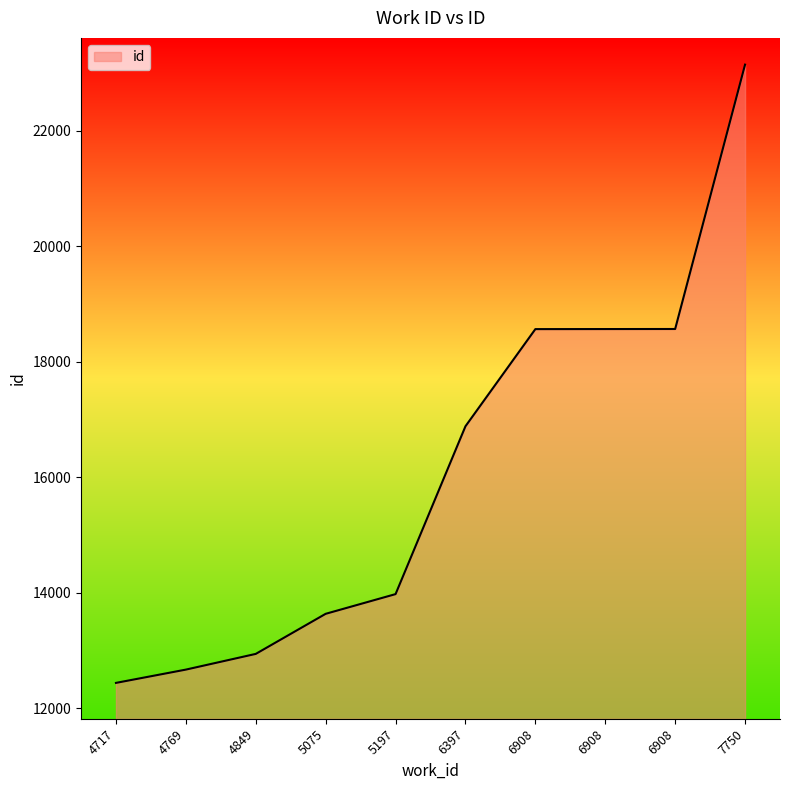

What is the difference between the maximum and minimum values?

10704